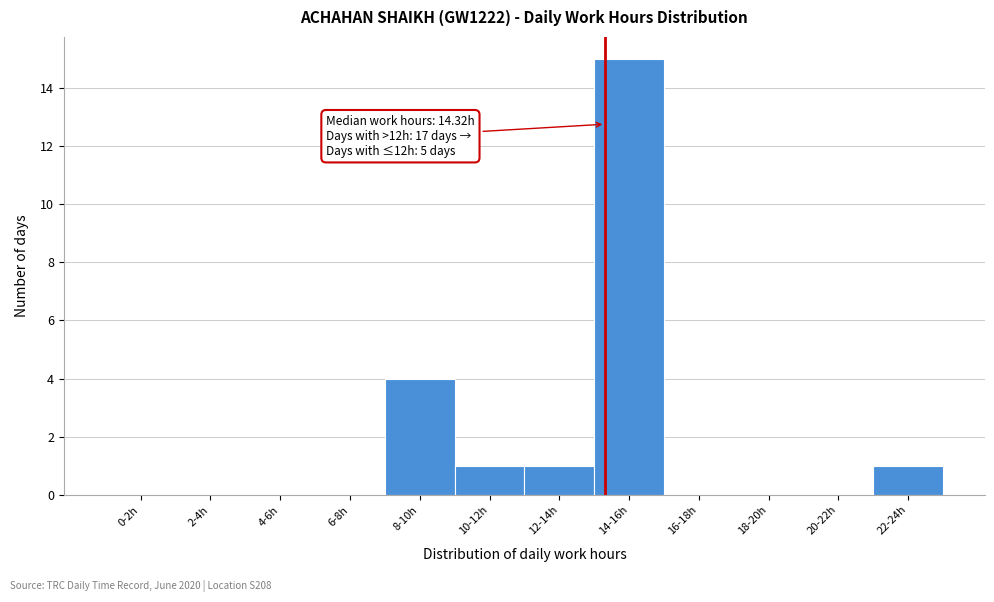

Reading left to right, what are all the values shown in this chart?

0-2h=0	2-4h=0	4-6h=0	6-8h=0	8-10h=4	10-12h=1	12-14h=1	14-16h=15	16-18h=0	18-20h=0	20-22h=0	22-24h=1